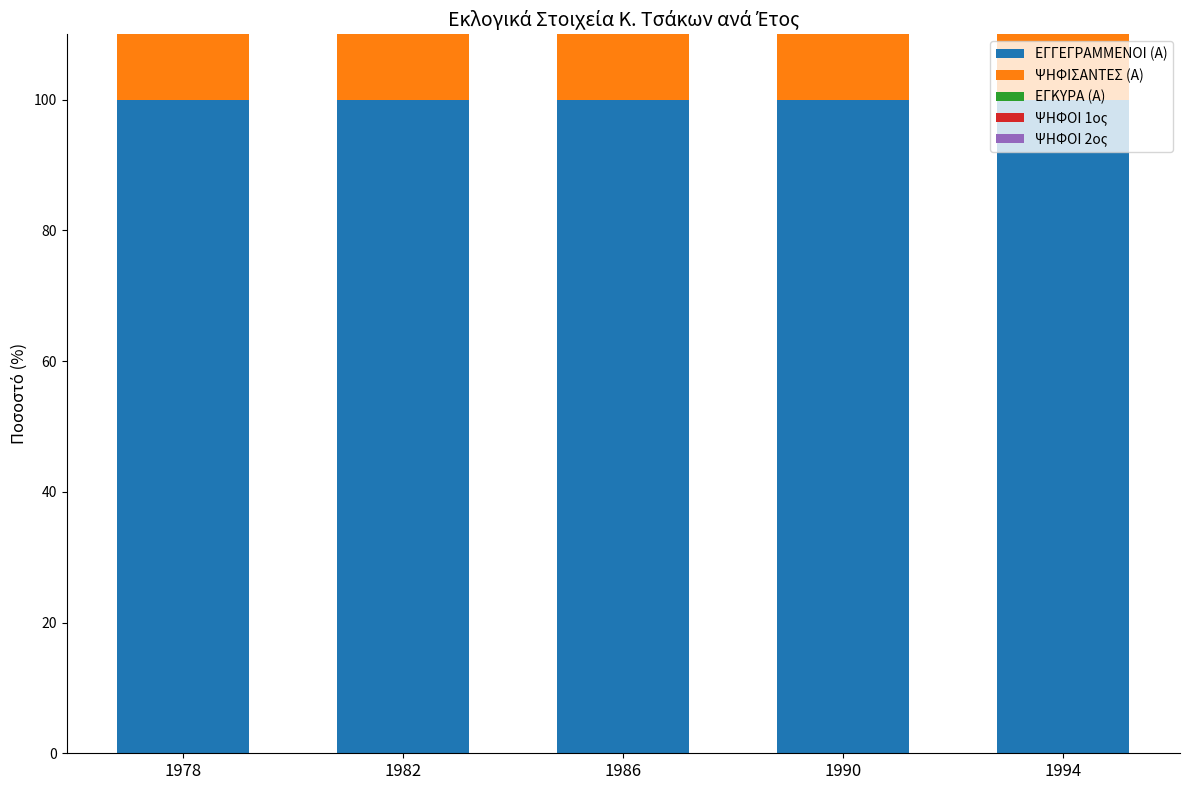

What is the approximate value of ΨΗΦΟΙ 1ος at 1986?

56.6